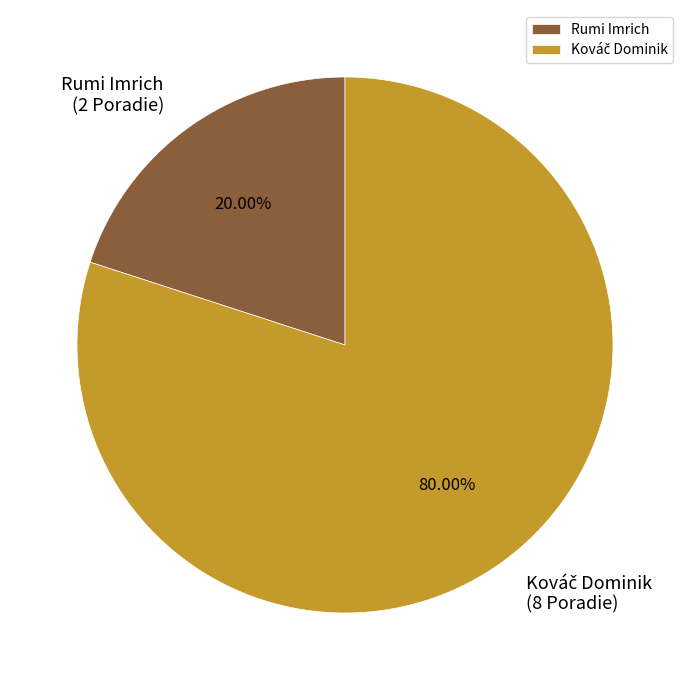

Which slice is the smallest?

Rumi Imrich